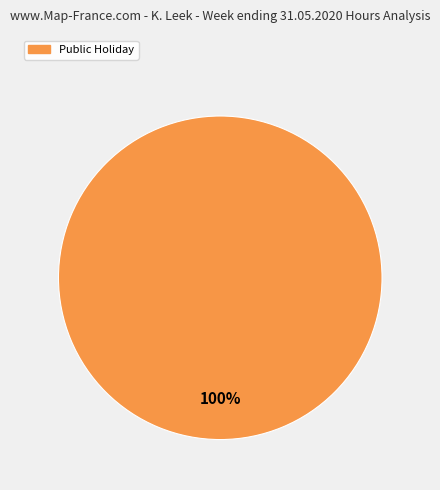

Is there any slice that represents more than half of the pie?

Yes